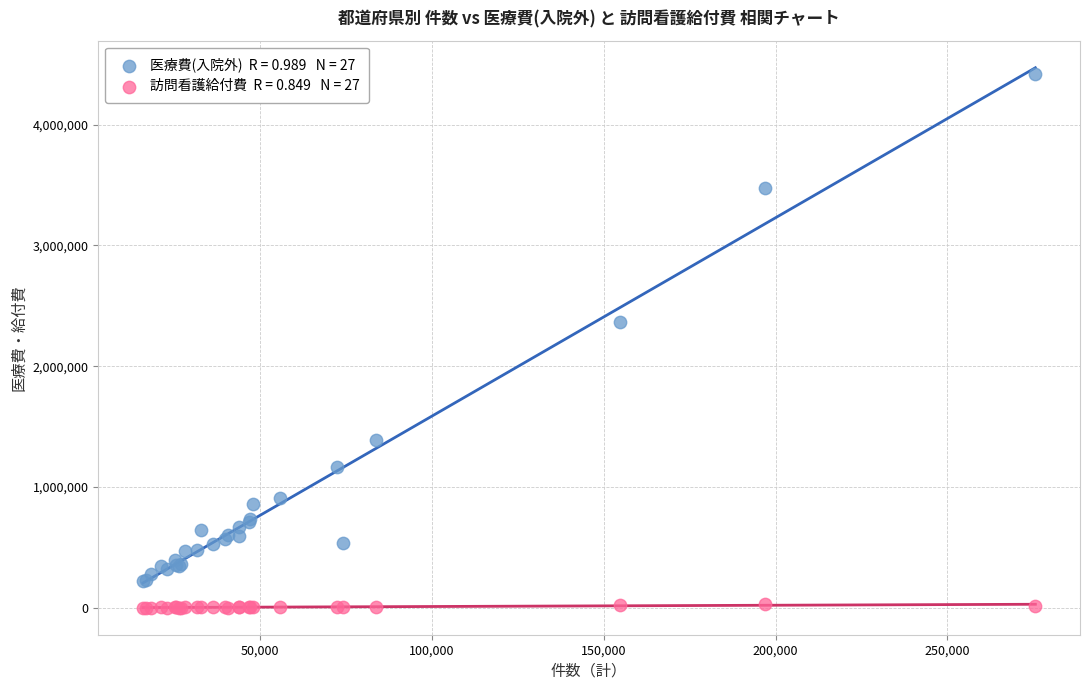

Across all series, what Y value is closest to 2208940?

2365422.3